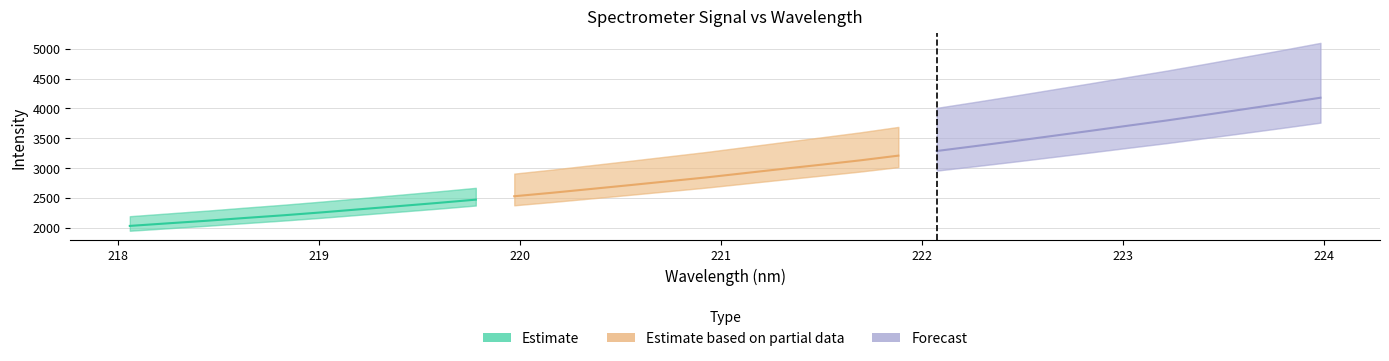

True or false: x has a value of 93.4 at 13.

False